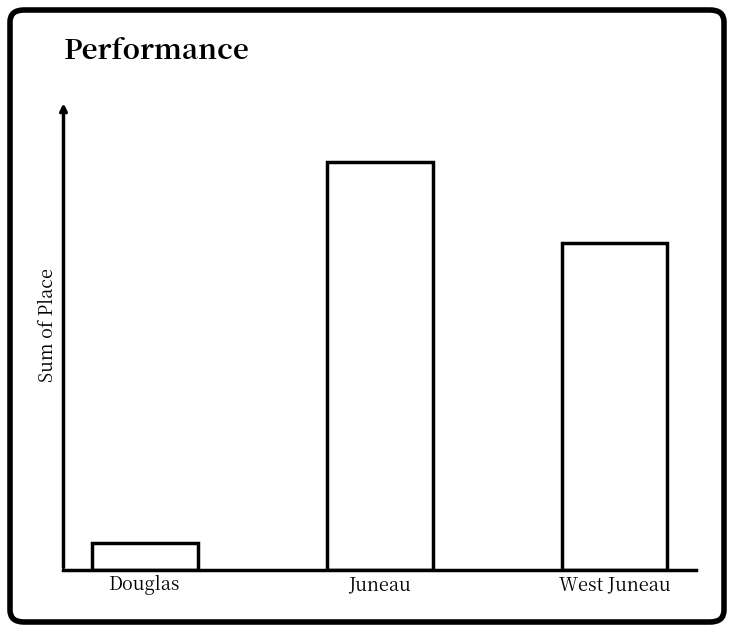

Rank the categories by value from lowest to highest.

Douglas, West Juneau, Juneau